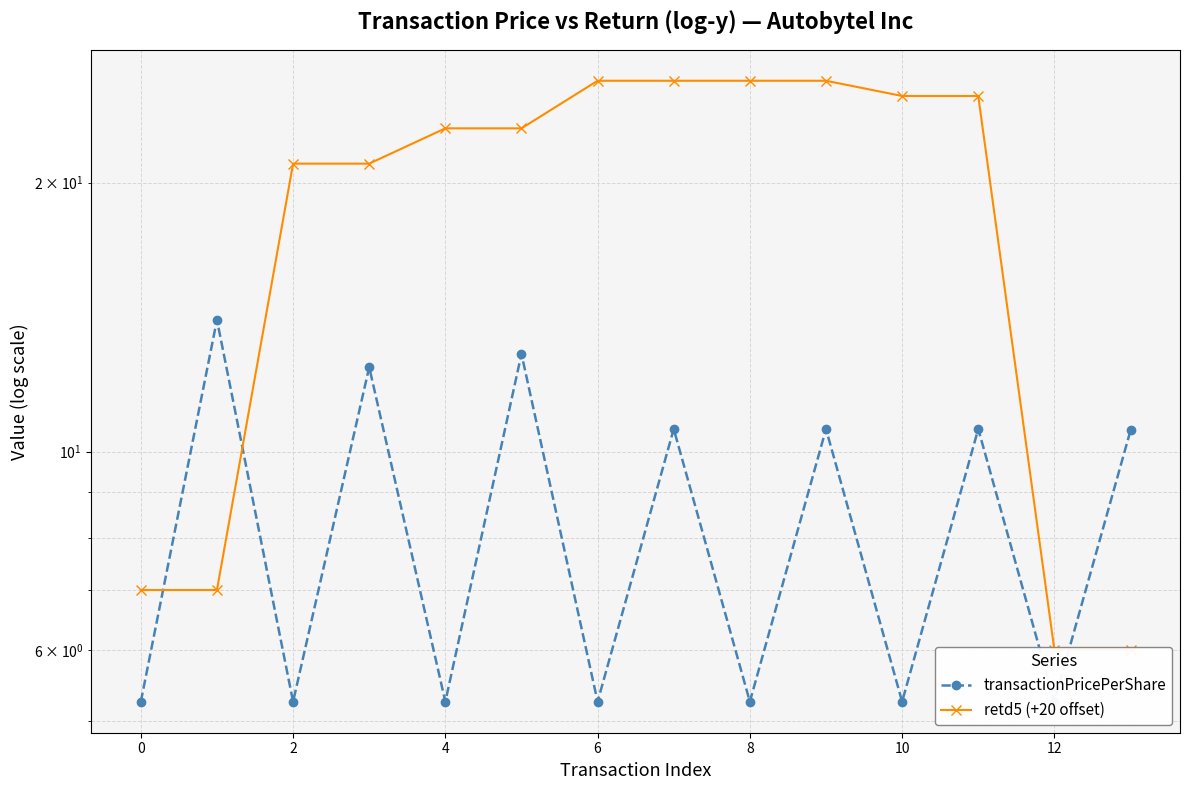

At which category is the sum across all series the highest?

7